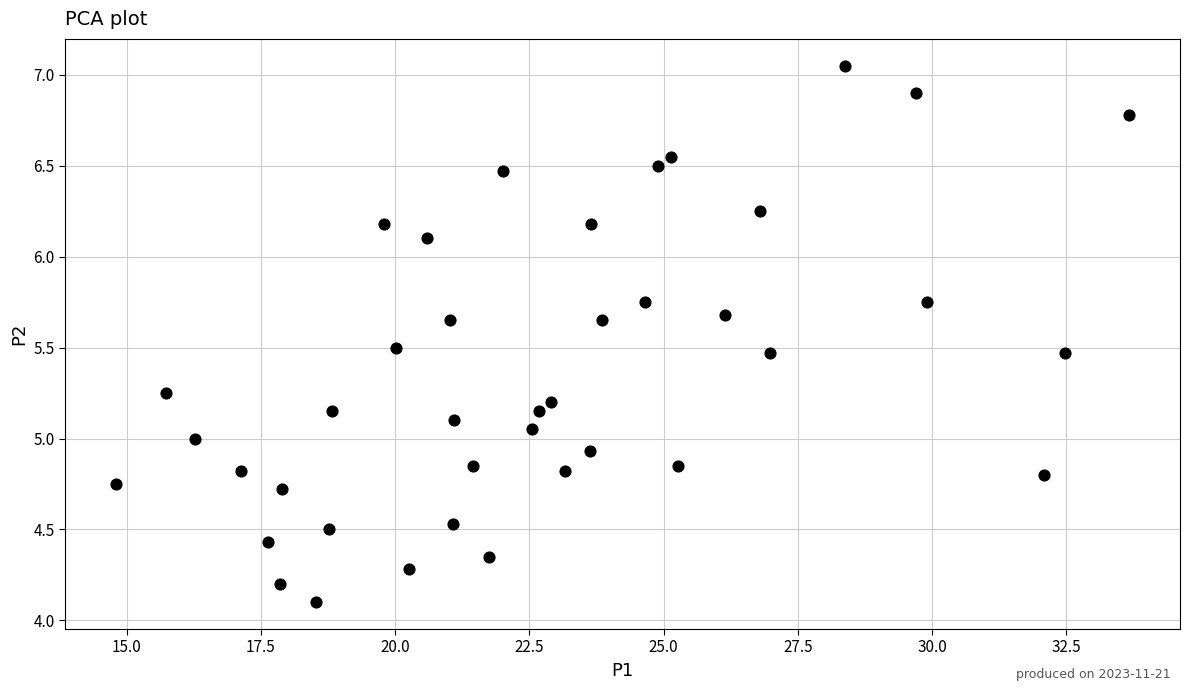

What is the range of X values (max minus min)?

18.9